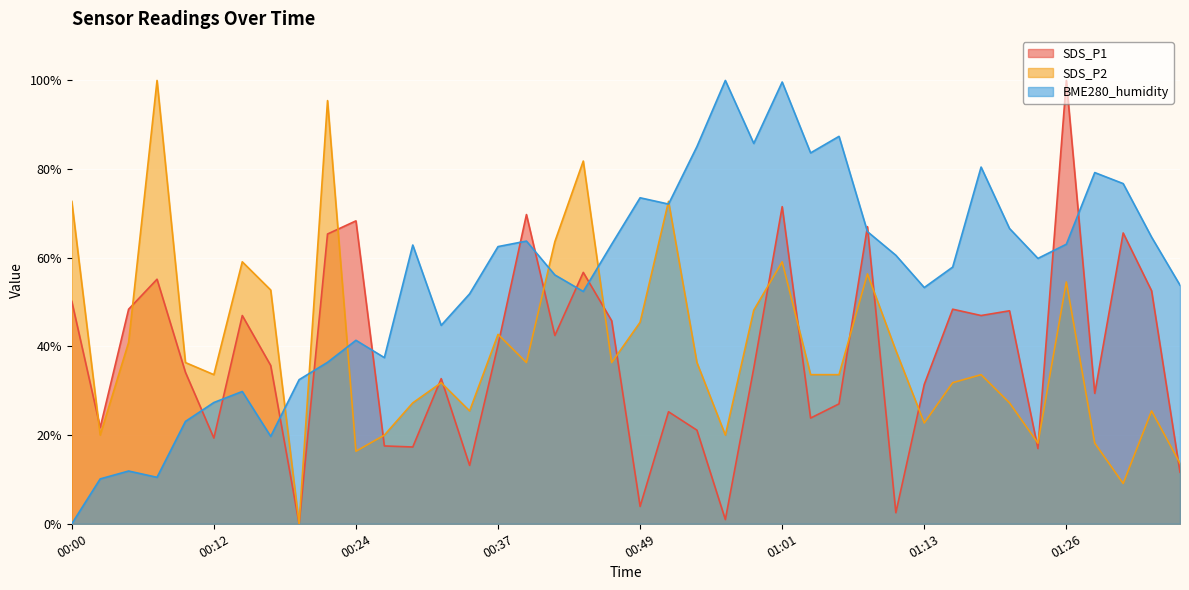

Which series has the largest range (max minus min)?

SDS_P1